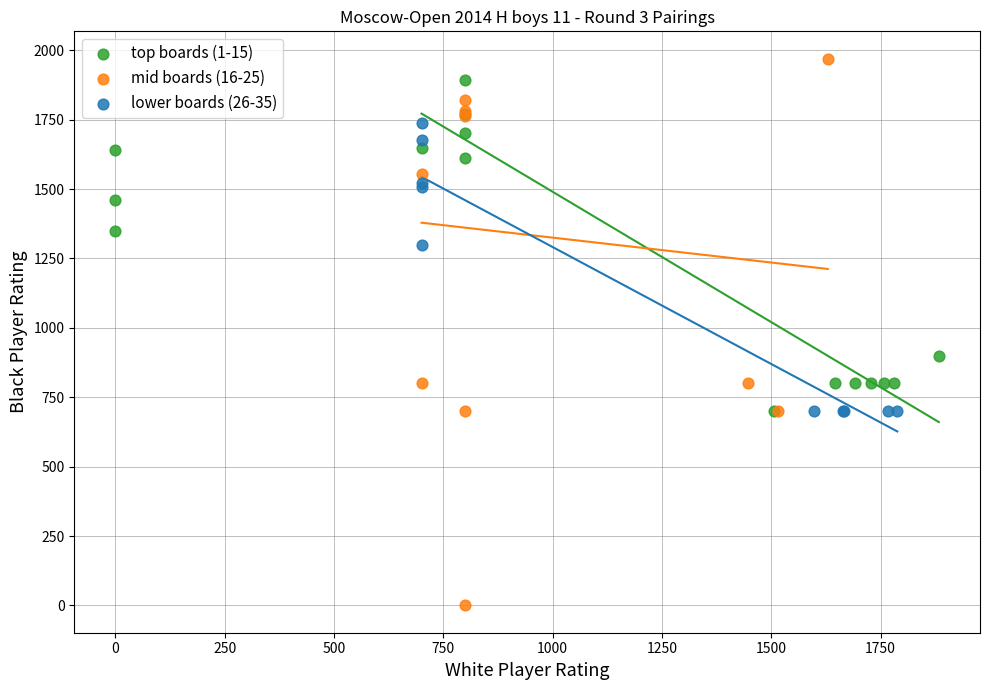

Which series contains the lowest Y value?

mid boards (16-25)